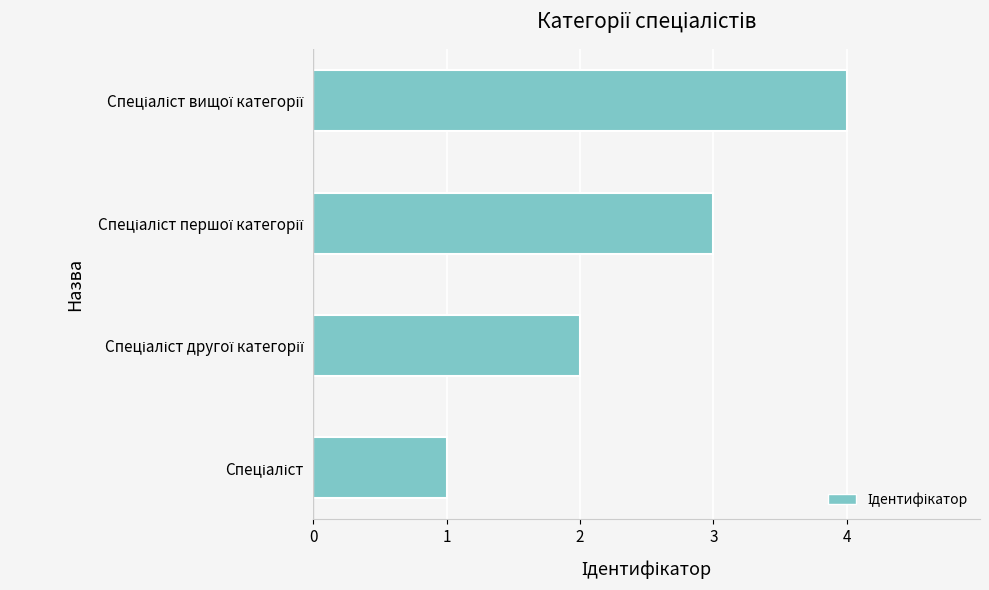

What is the greatest value displayed?

4